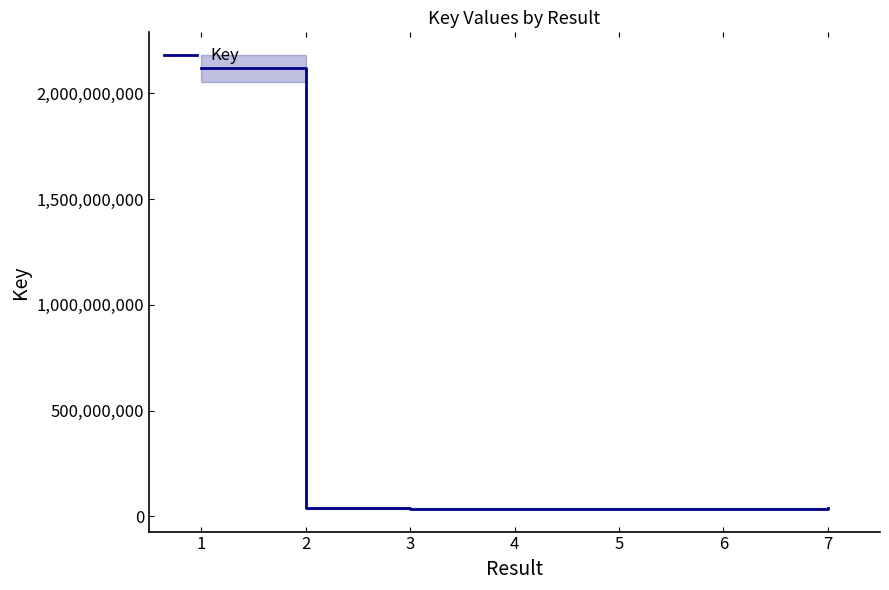

List the labels in order of value, smallest first.

4, 6, 3, 5, 2, 7, 1